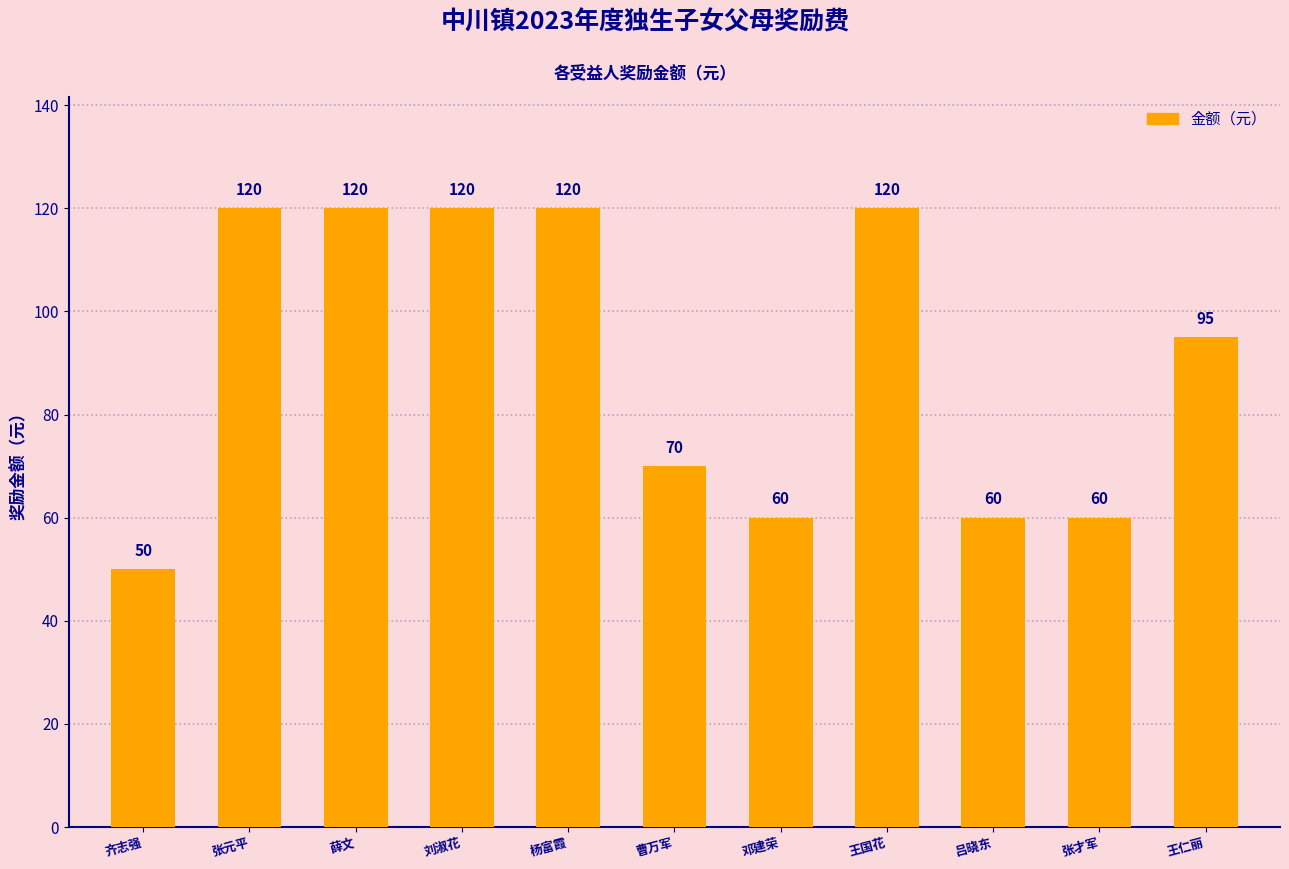

True or false: the data shows 60 at 吕晓东.

True